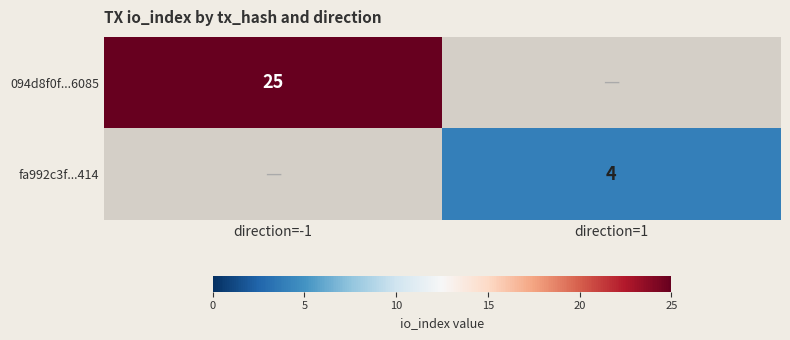

Which category has the highest value across all series?

direction=-1